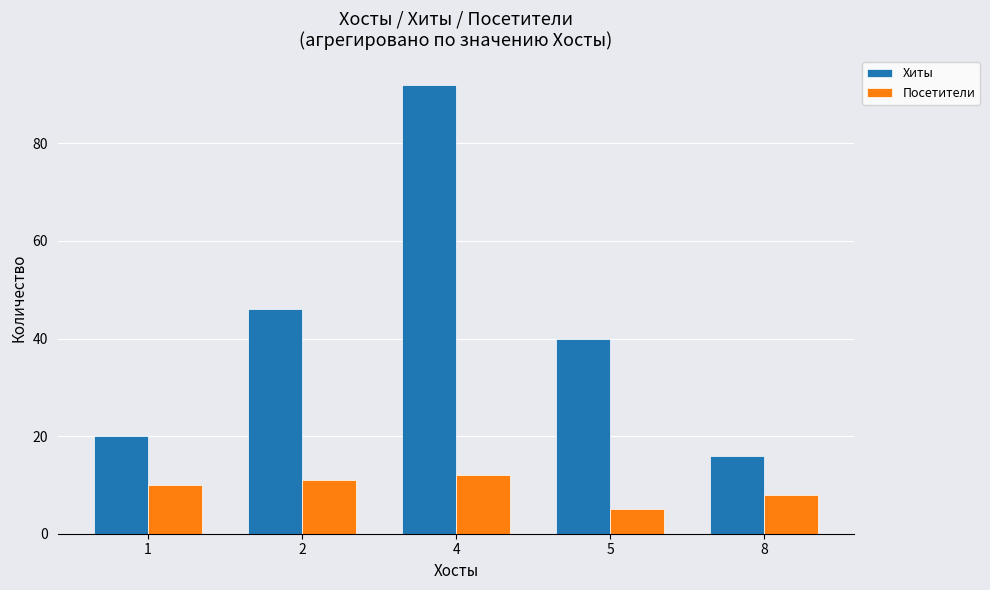

Which category has the highest value across all series?

4